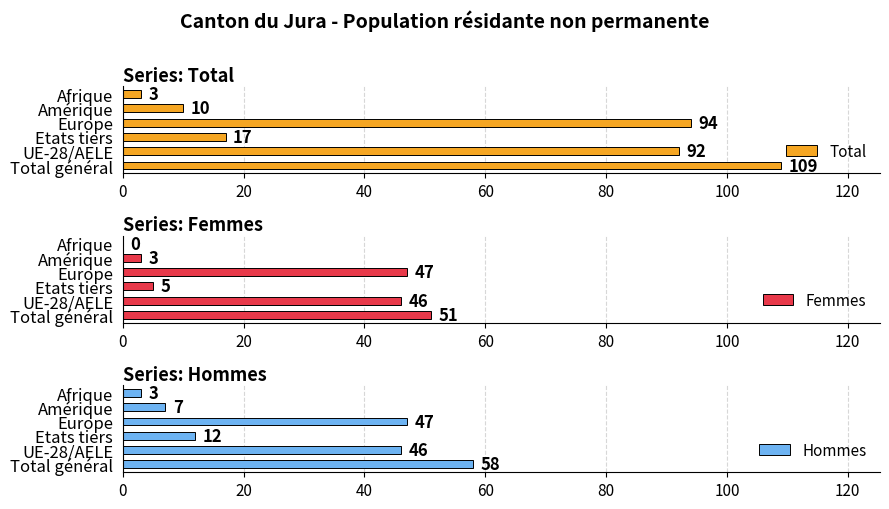

At how many categories does at least one series exceed 105?

1